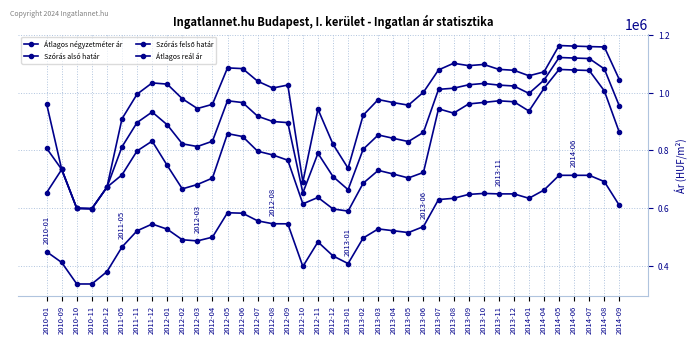

How many series are shown in this chart?

4